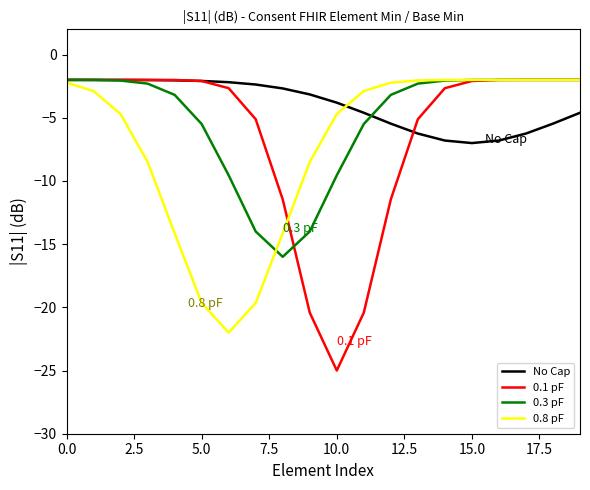

Rank the series by their average value, from lowest to highest.

0.8 pF, 0.1 pF, 0.3 pF, No Cap